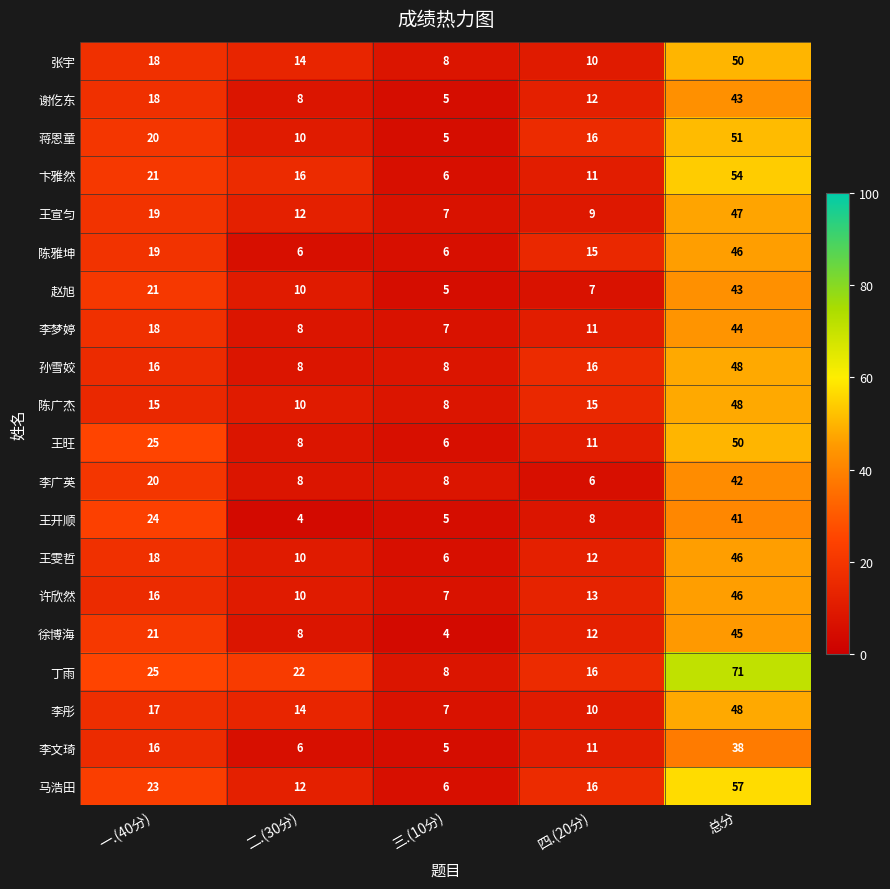

What is the sum of all 许欣然 values?

92